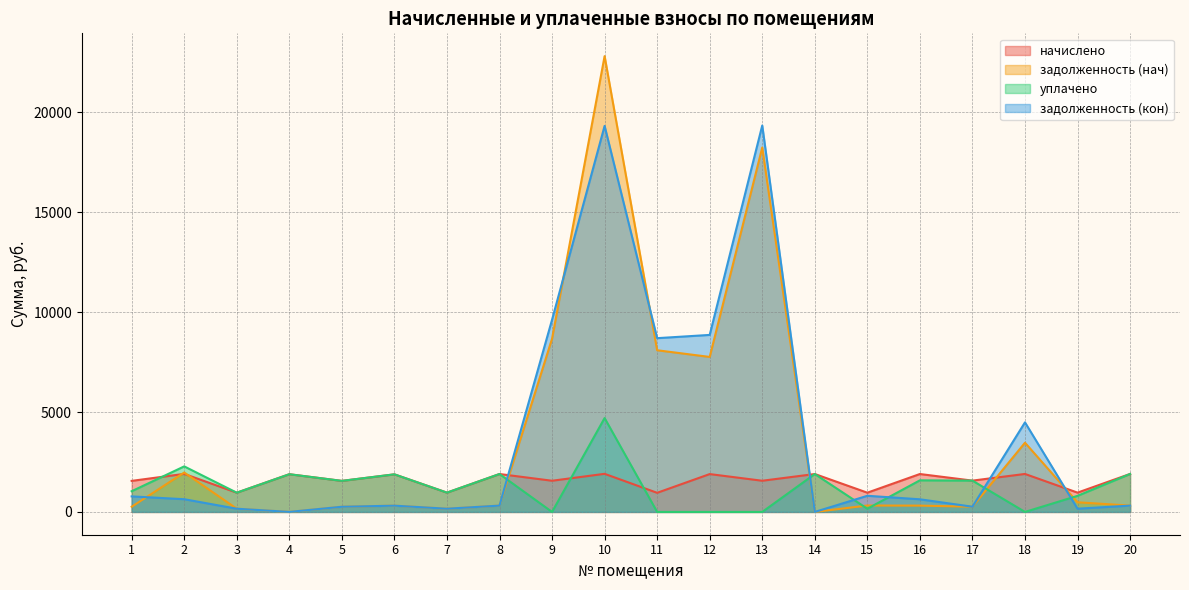

Which series has the widest spread of values?

задолженность (нач)